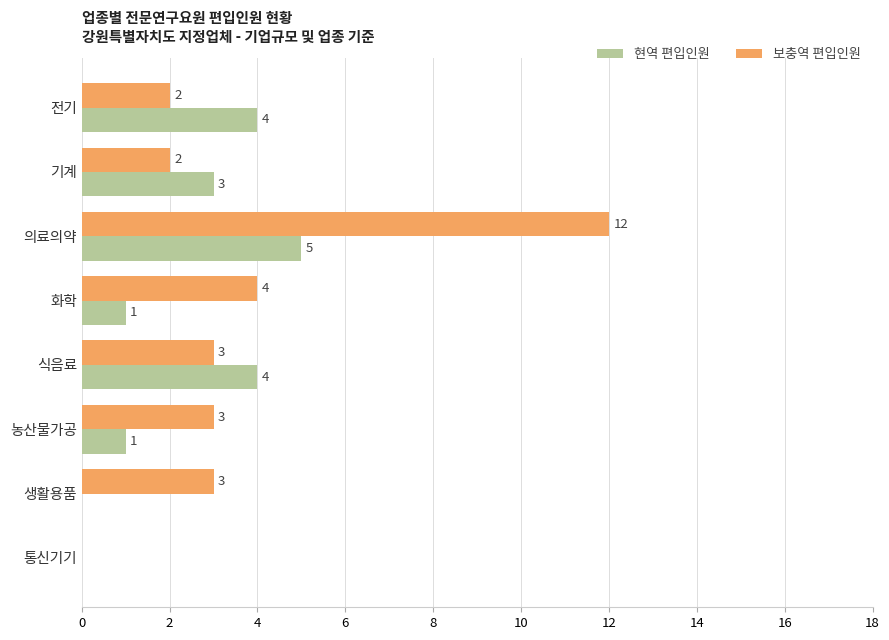

What value does the 현역 편입인원 series have at 전기?

4